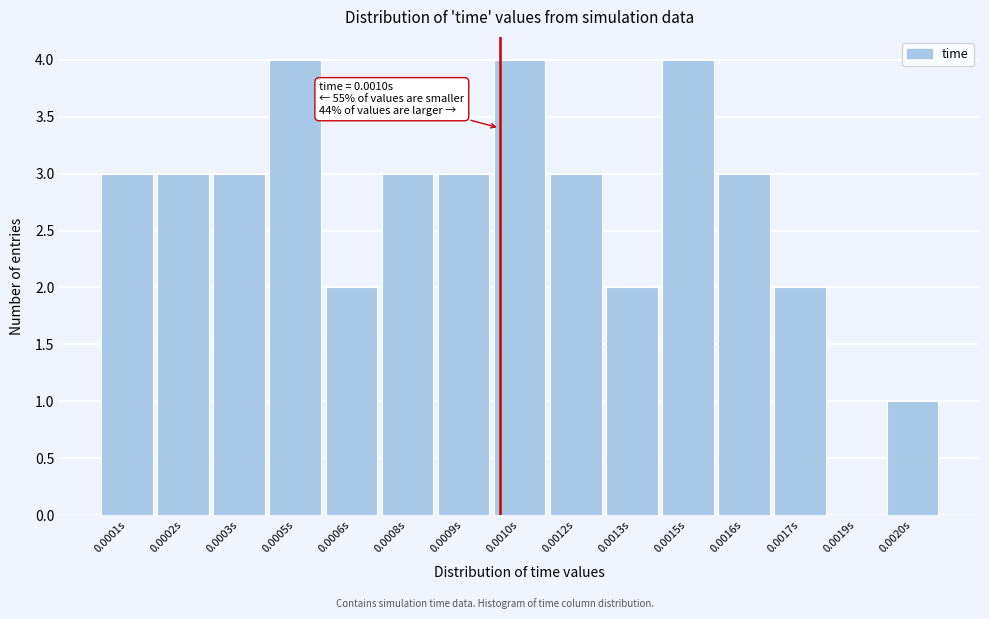

Reading left to right, extract all data points from this chart.

0.0001s=3	0.0002s=3	0.0003s=3	0.0005s=4	0.0006s=2	0.0008s=3	0.0009s=3	0.0010s=4	0.0012s=3	0.0013s=2	0.0015s=4	0.0016s=3	0.0017s=2	0.0019s=0	0.0020s=1